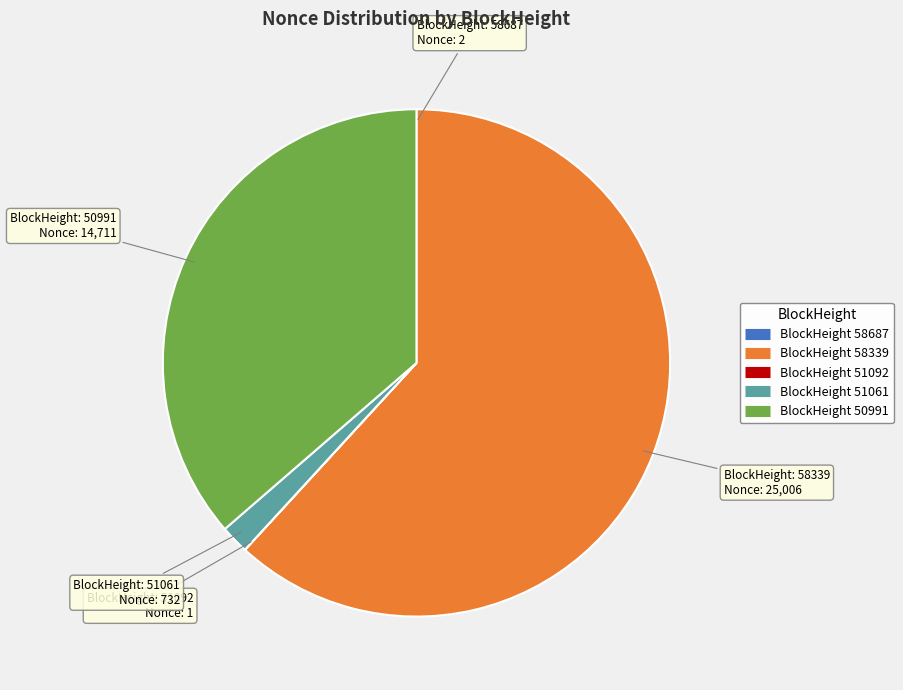

Is there a majority slice in this chart?

Yes